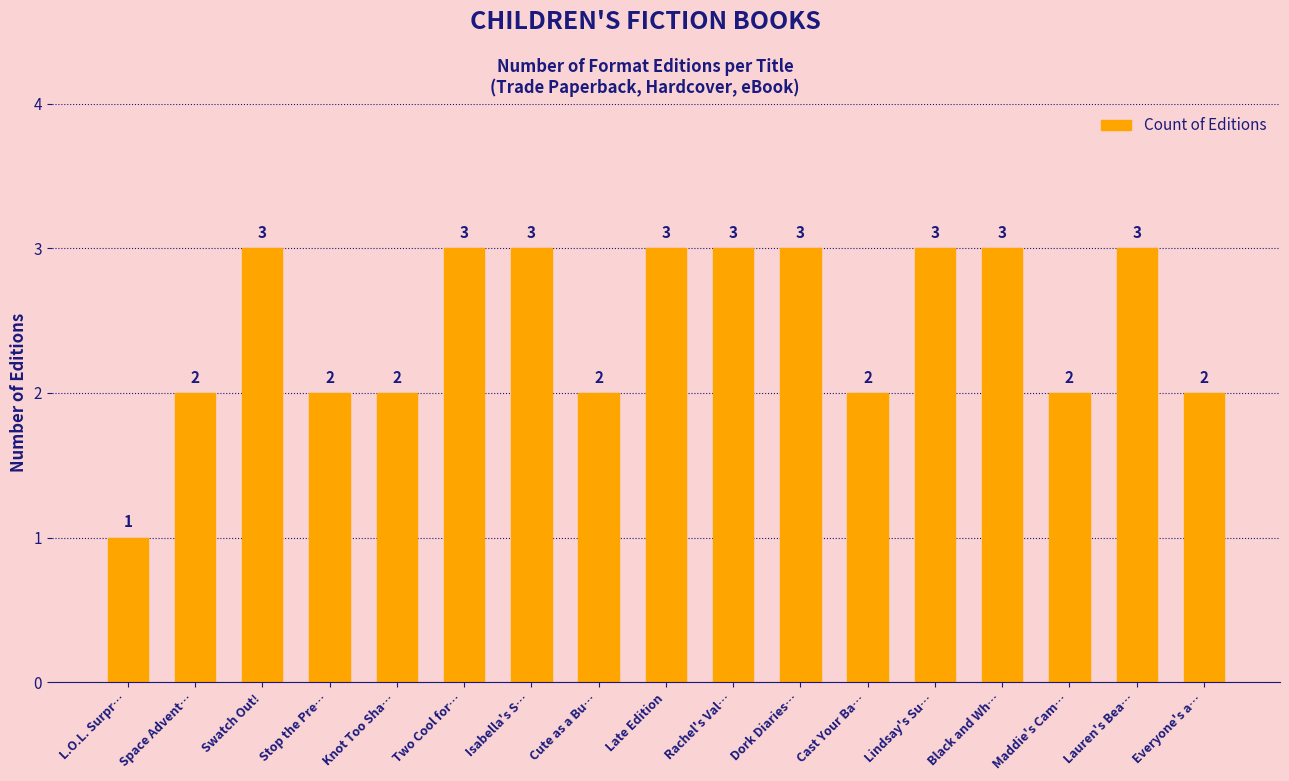

Count the number of data series in this chart.

1